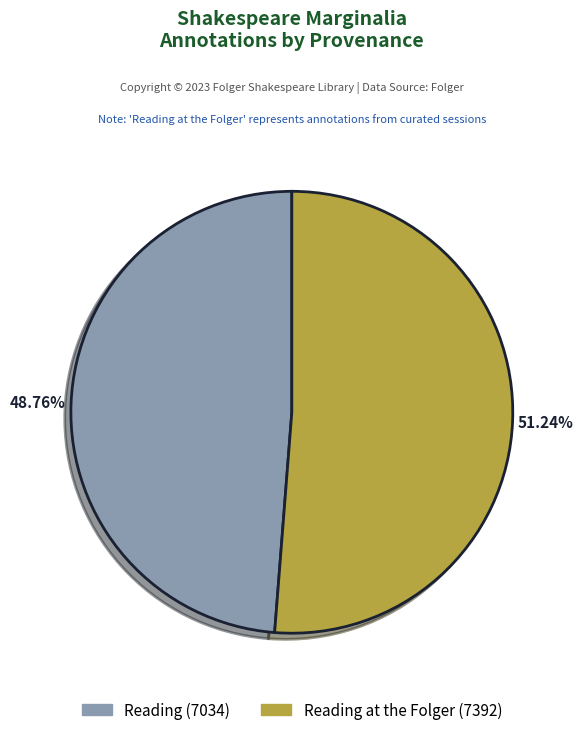

Is there a majority slice in this chart?

Yes